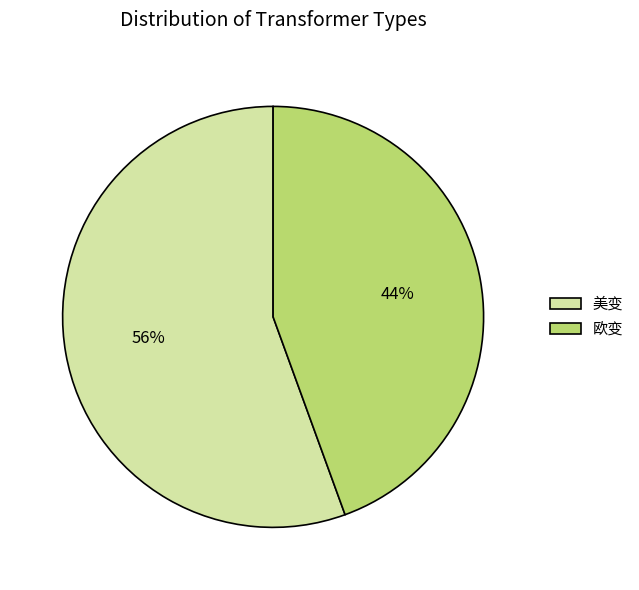

What is the ratio of the value at 欧变 to the value at 美变?

0.8